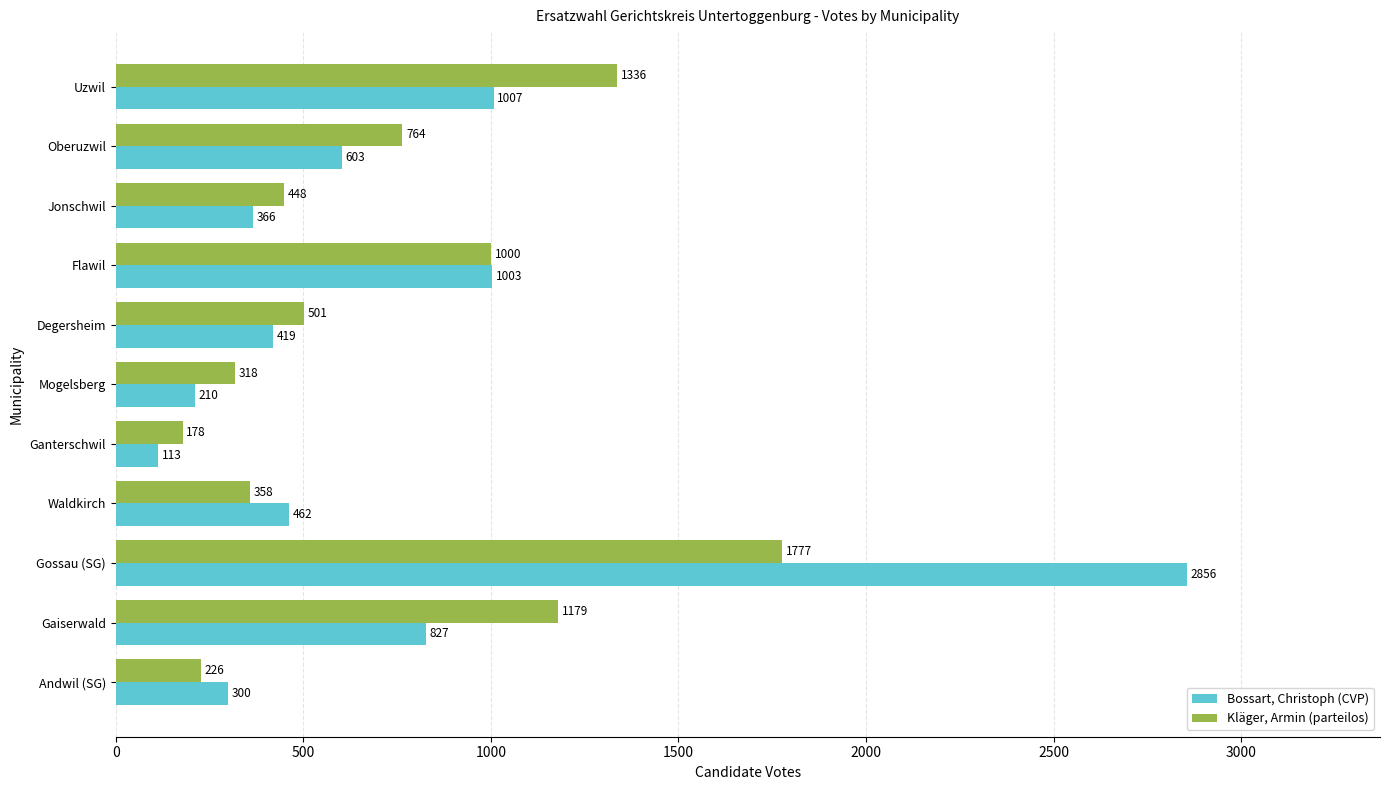

Which series has the widest spread of values?

Bossart, Christoph (CVP)